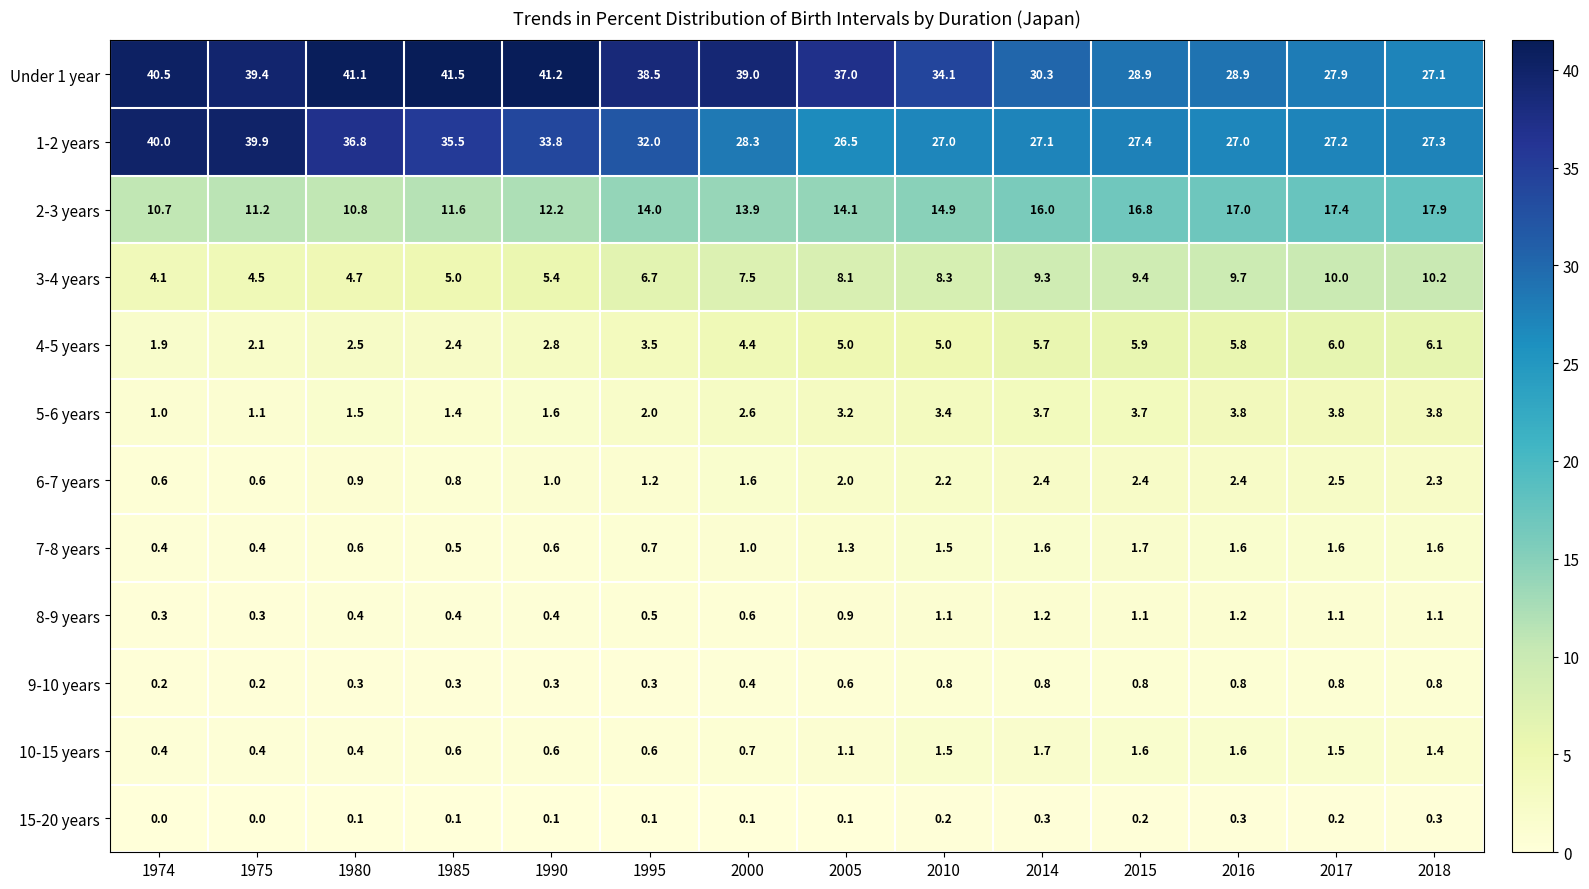

Which series has the largest total across all categories?

Under 1 year